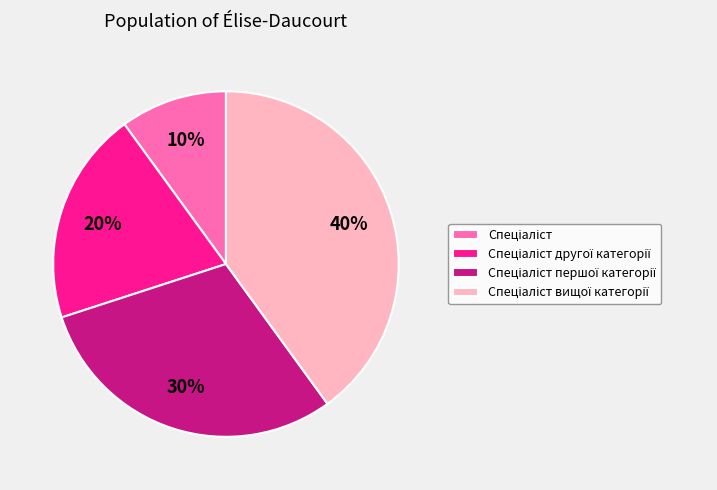

Does any single category account for the majority?

No